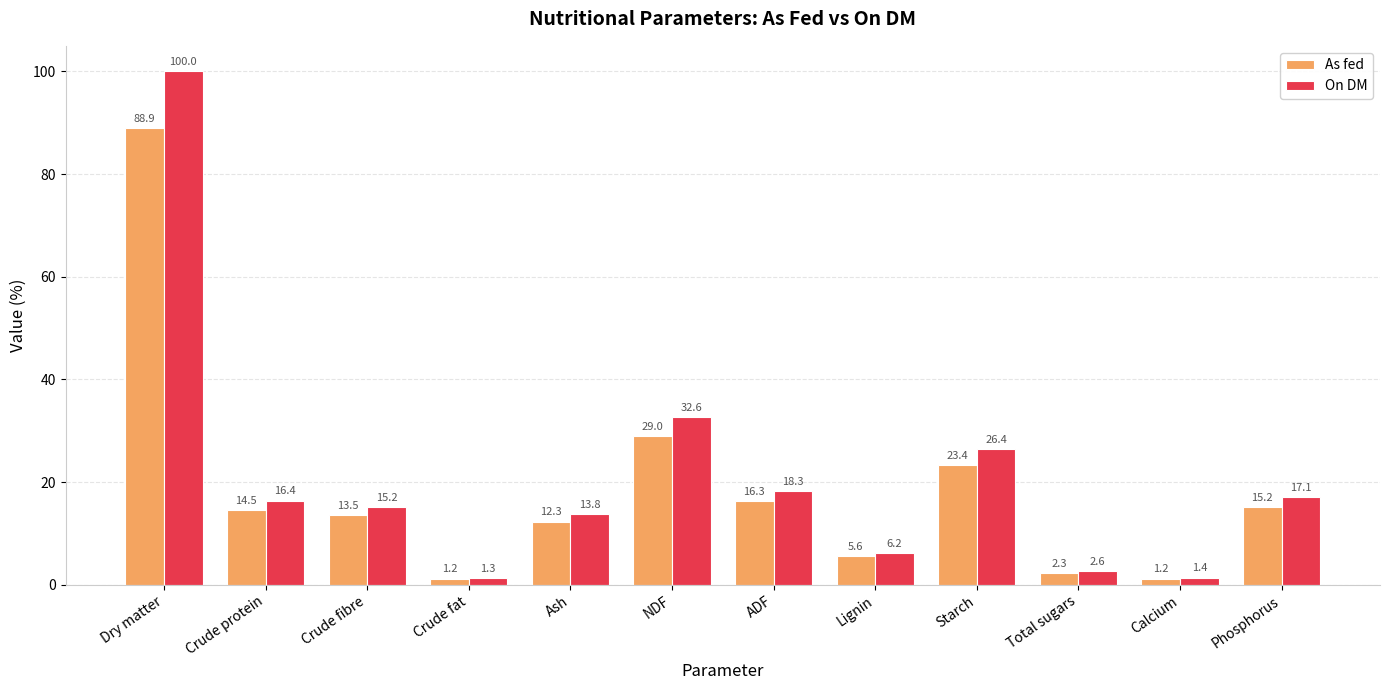

Which label corresponds to the largest value in the chart?

Dry matter